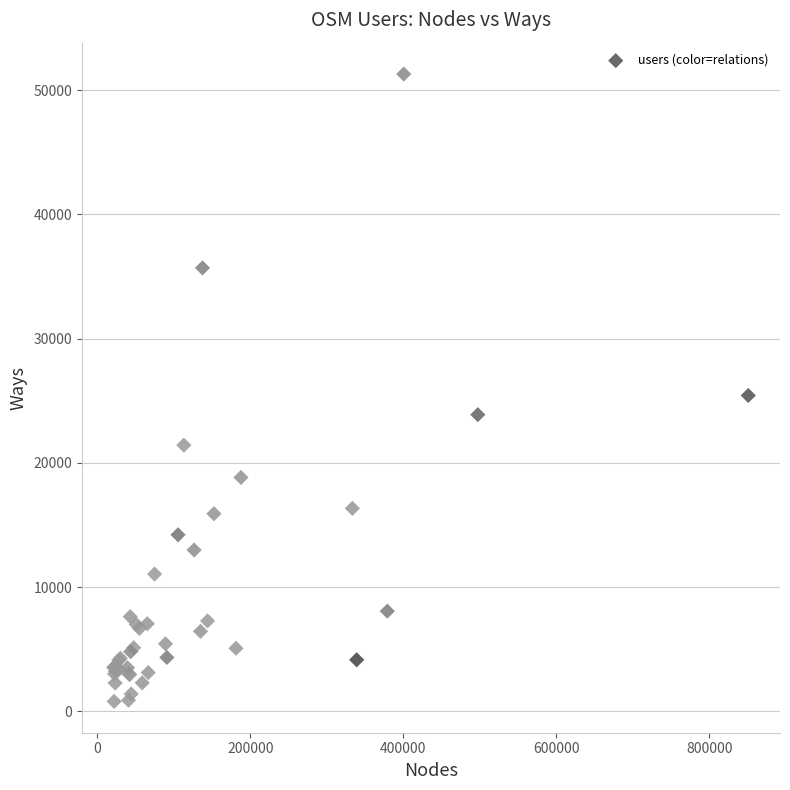

What Y value in the scatter plot is closest to 26052?

25426